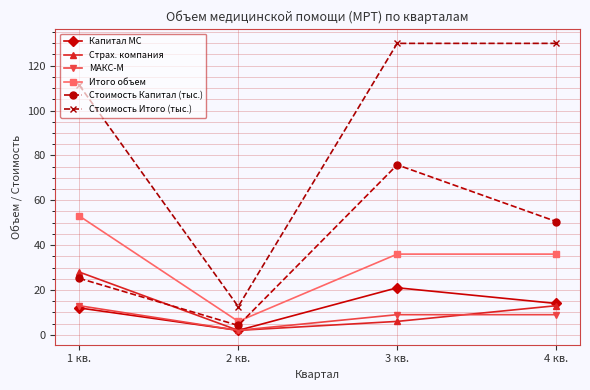

The value of Итого объем at 4 кв. is 64.0. True or false?

False